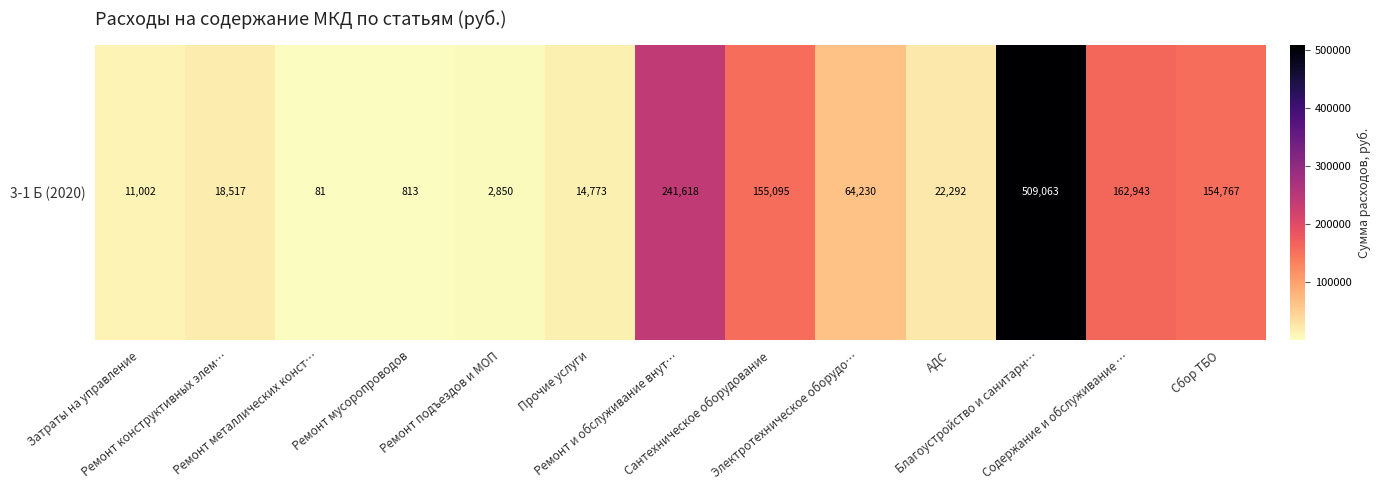

Approximately how many times larger is the value at Благоустройство и санитарн… compared to Ремонт мусоропроводов?

626.5